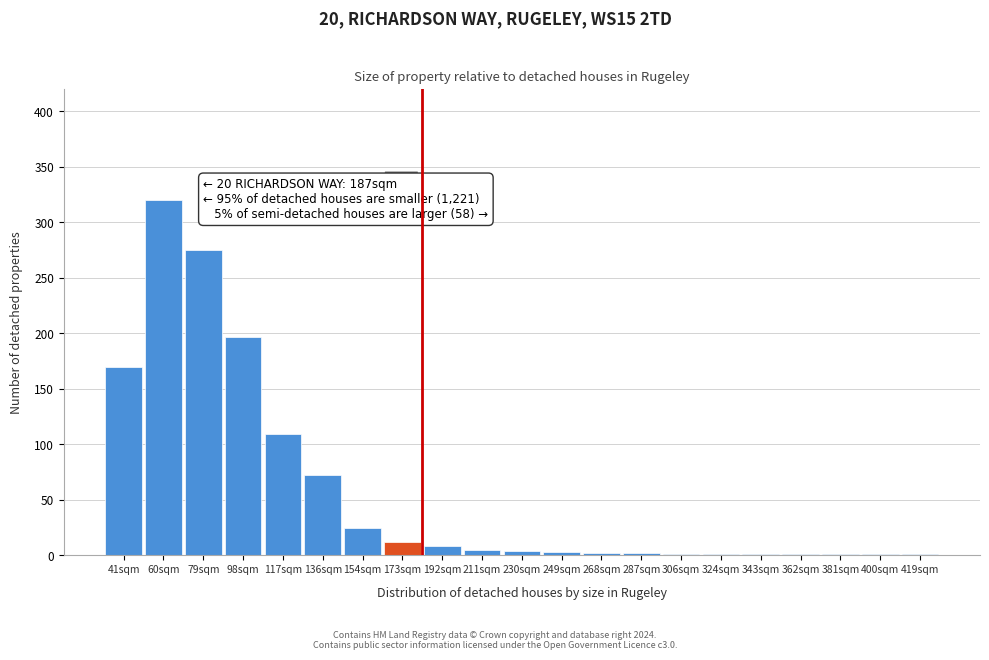

What is the sum of the values at 60sqm and 136sqm?

392